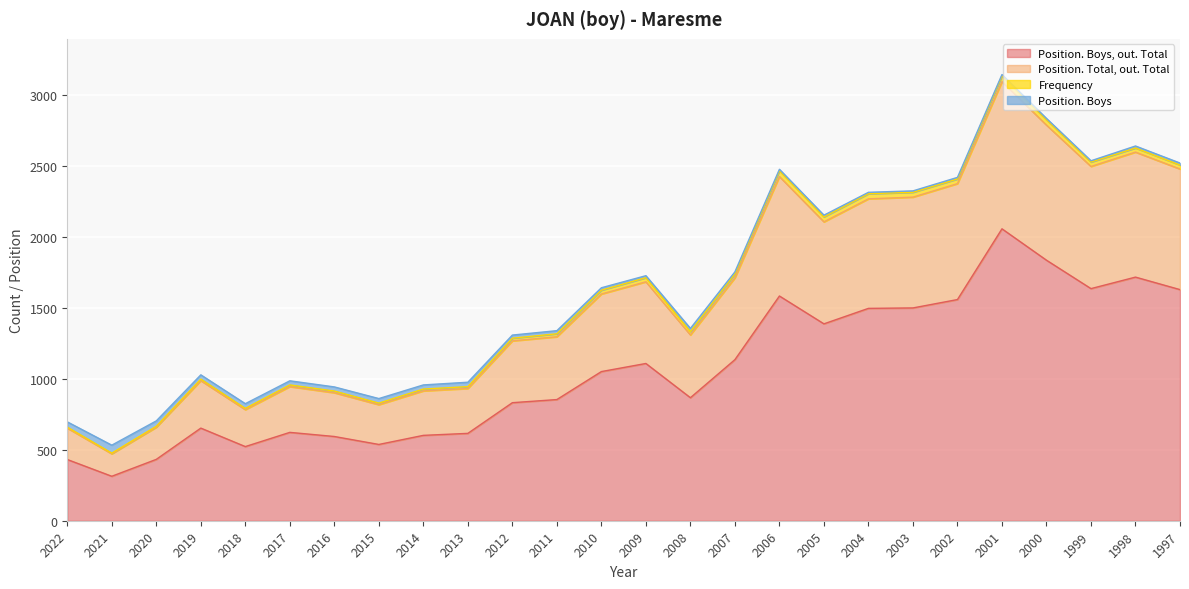

True or false: Position. Boys, out. Total and Position. Total, out. Total intersect in this chart.

False